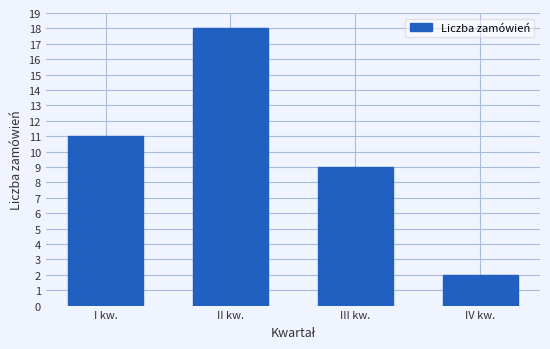

Reading right to left, list all the values displayed in this chart.

IV kw.=2	III kw.=9	II kw.=18	I kw.=11